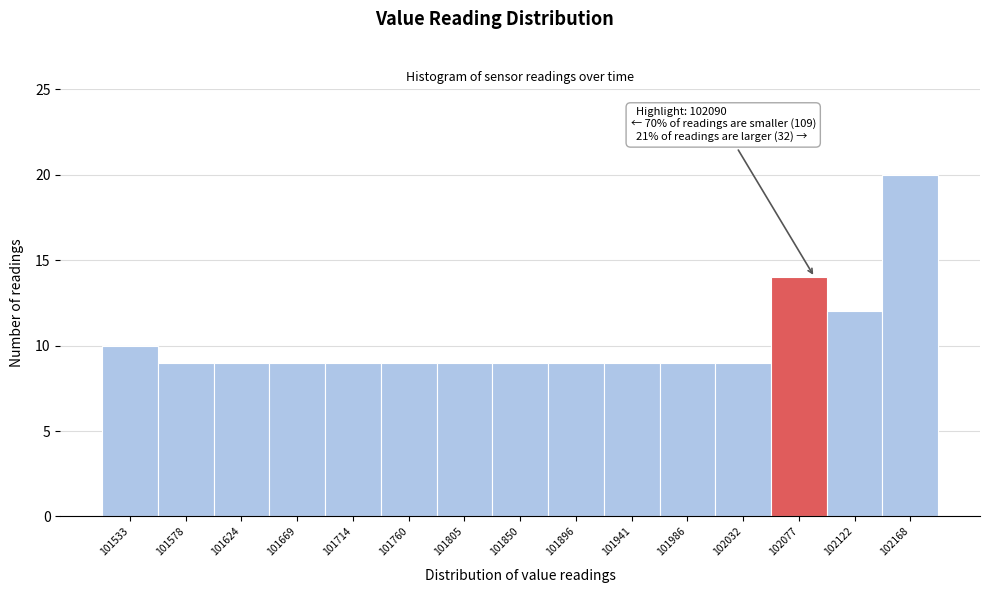

Which range on the x-axis has the tallest bar?

102145 to 102190